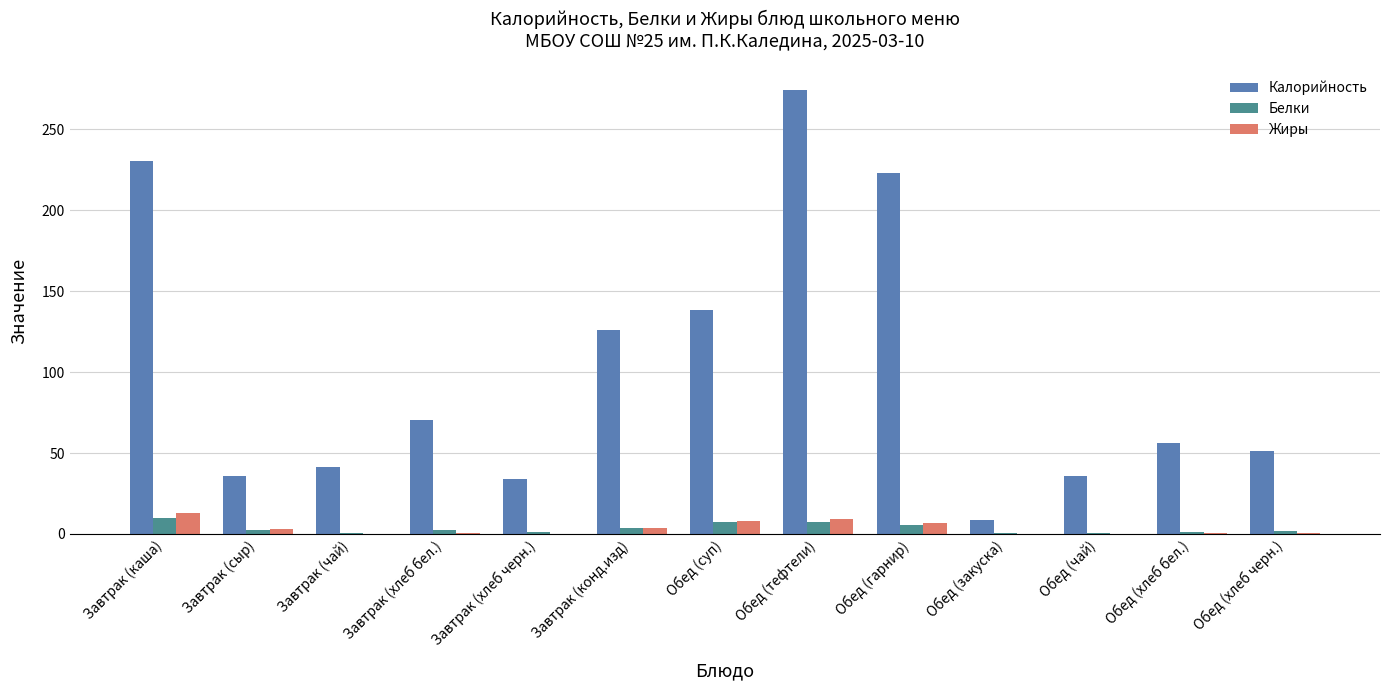

Which series has the largest total across all categories?

Калорийность